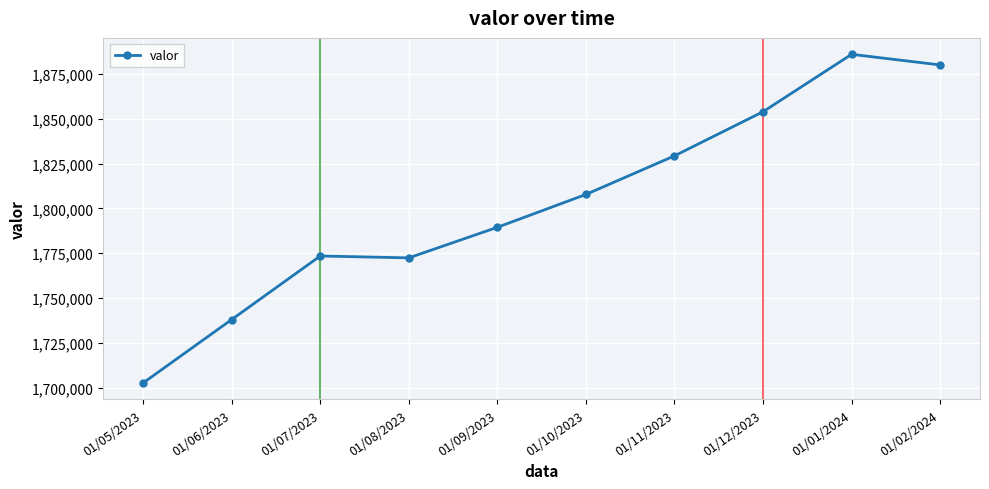

Does the chart have visible grid lines?

Yes